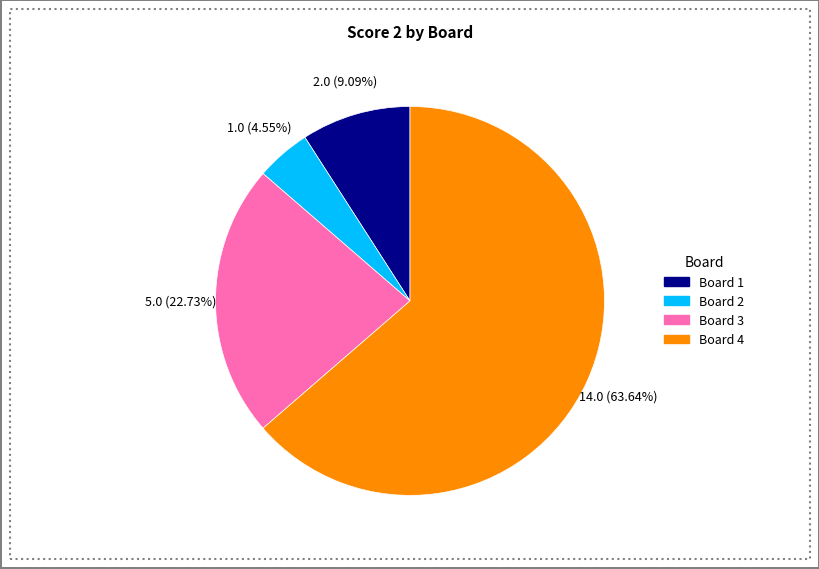

Is there any slice that represents more than half of the pie?

Yes